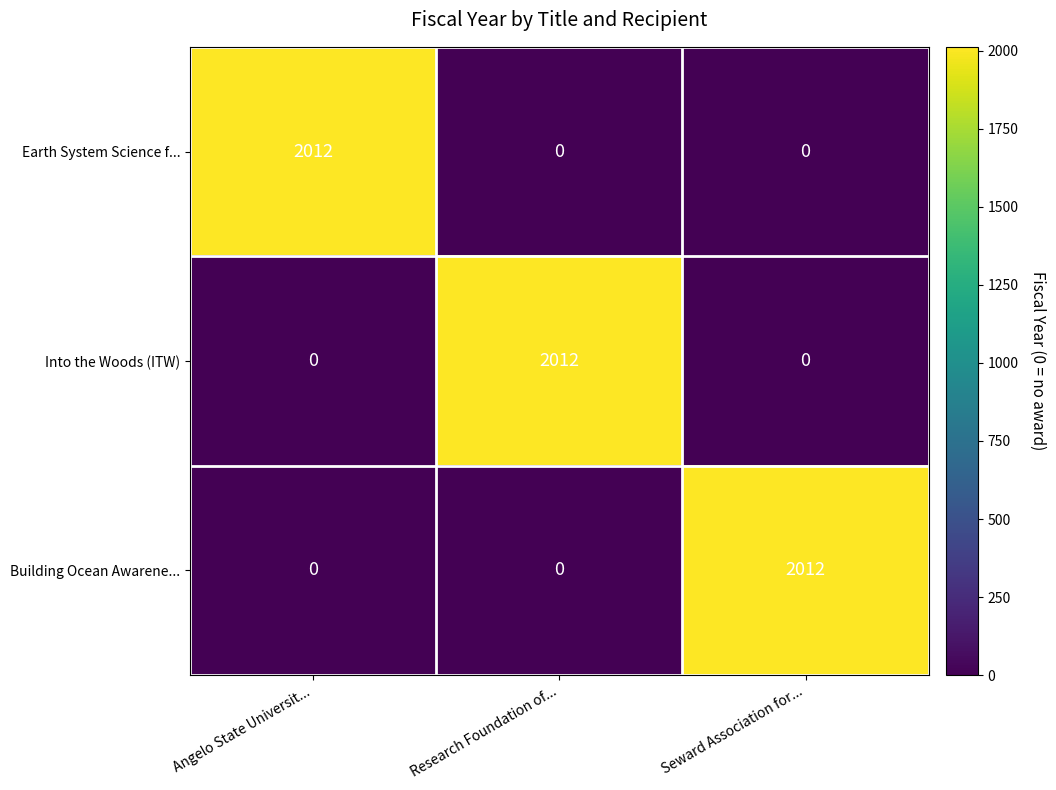

What is the difference between the highest and lowest values at Seward Association for...?

2012